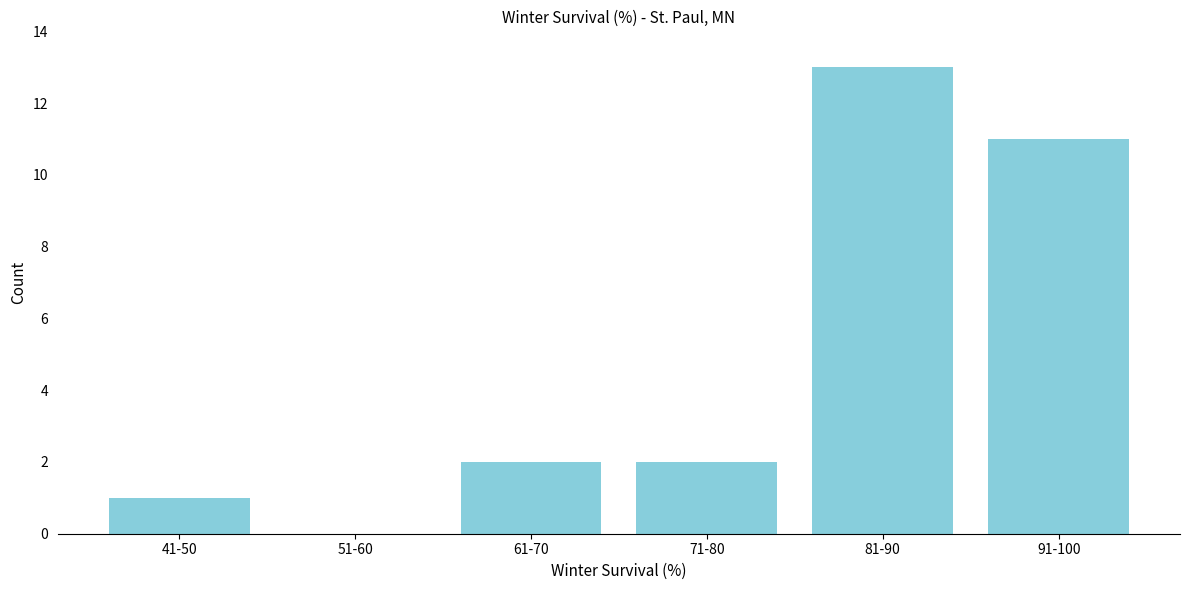

Reading left to right, what are all the values shown in this chart?

41-50=1	51-60=0	61-70=2	71-80=2	81-90=13	91-100=11